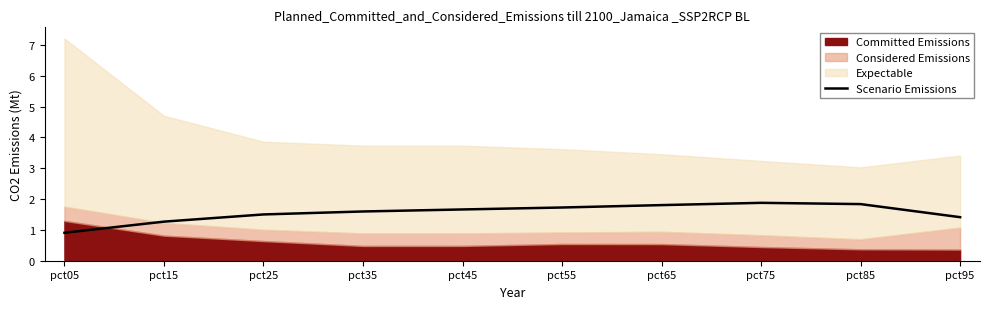

How many points are higher than both their immediate neighbors (excluding endpoints)?

1